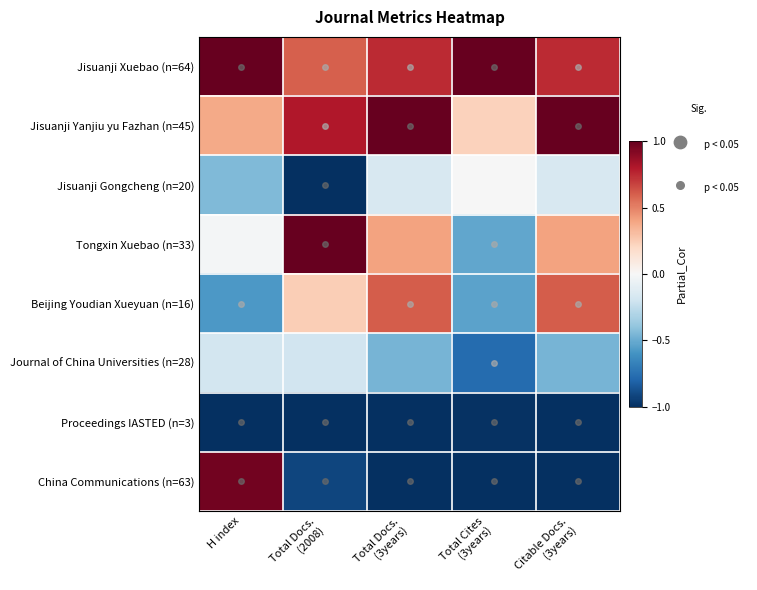

Which category has the highest value in the Journal of China Universities (n=28) series?

H index